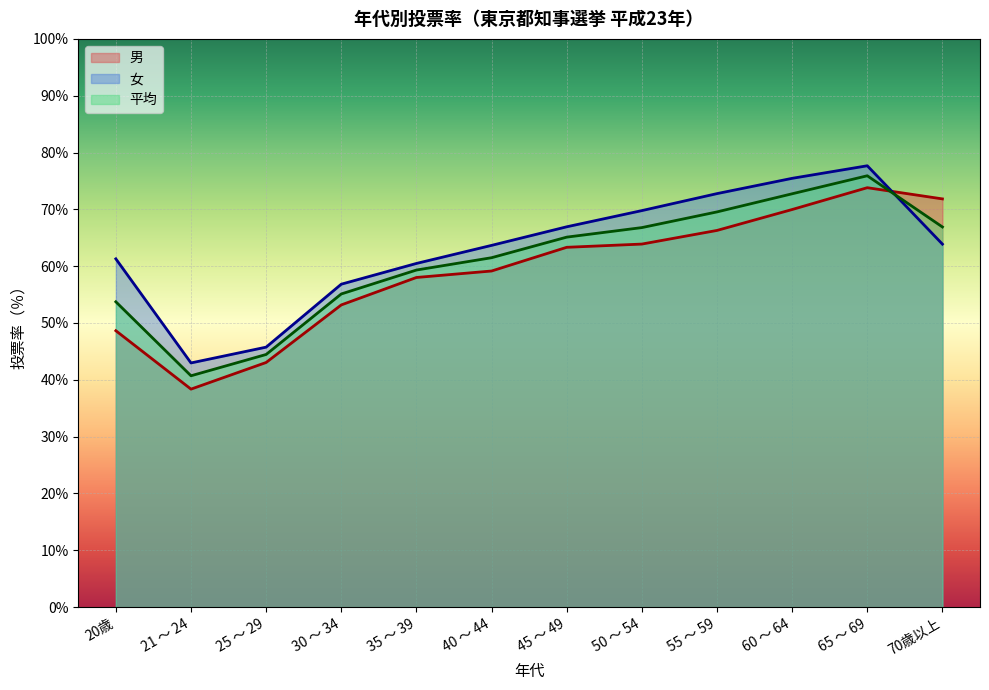

List the series in order of their overall mean, highest first.

女, 平均, 男